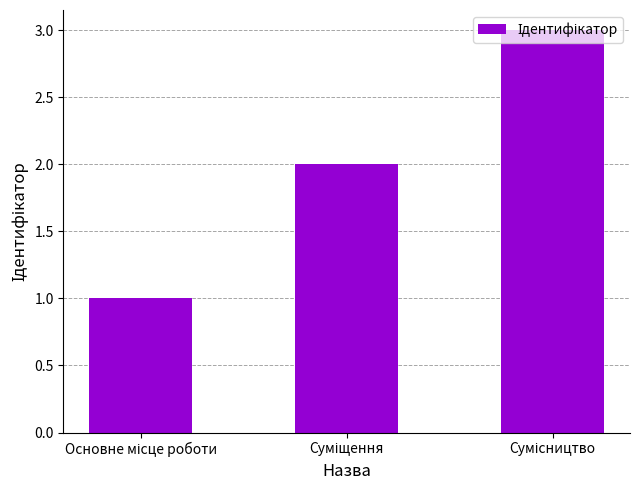

What is the sum of all values?

6